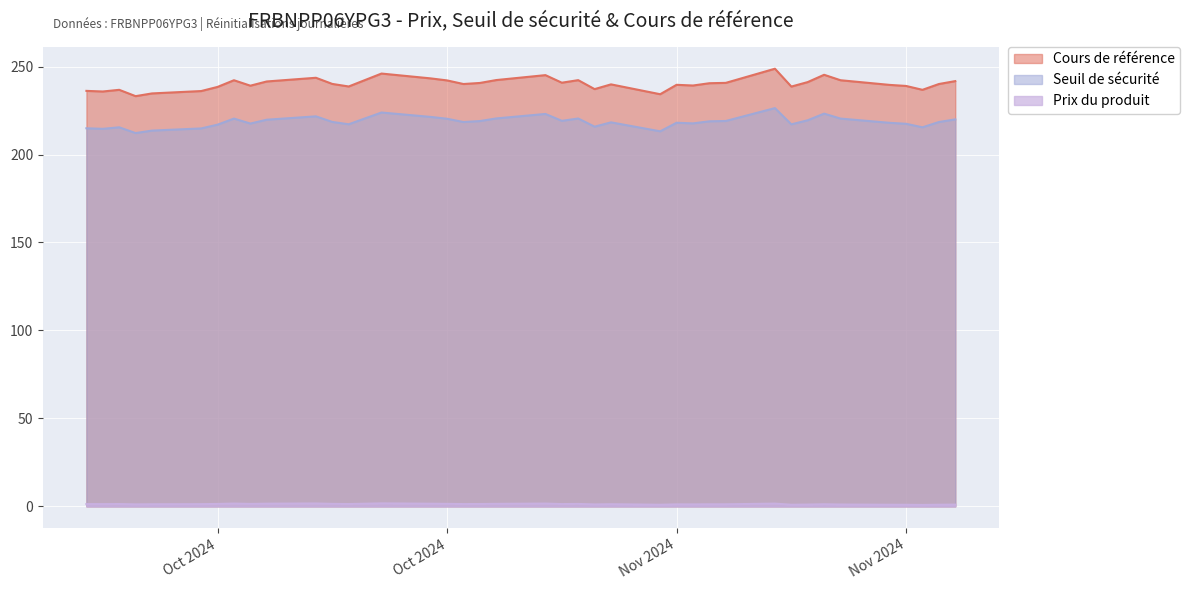

True or false: Prix du produit has a value of 1.2 at 2024-10-04.

True